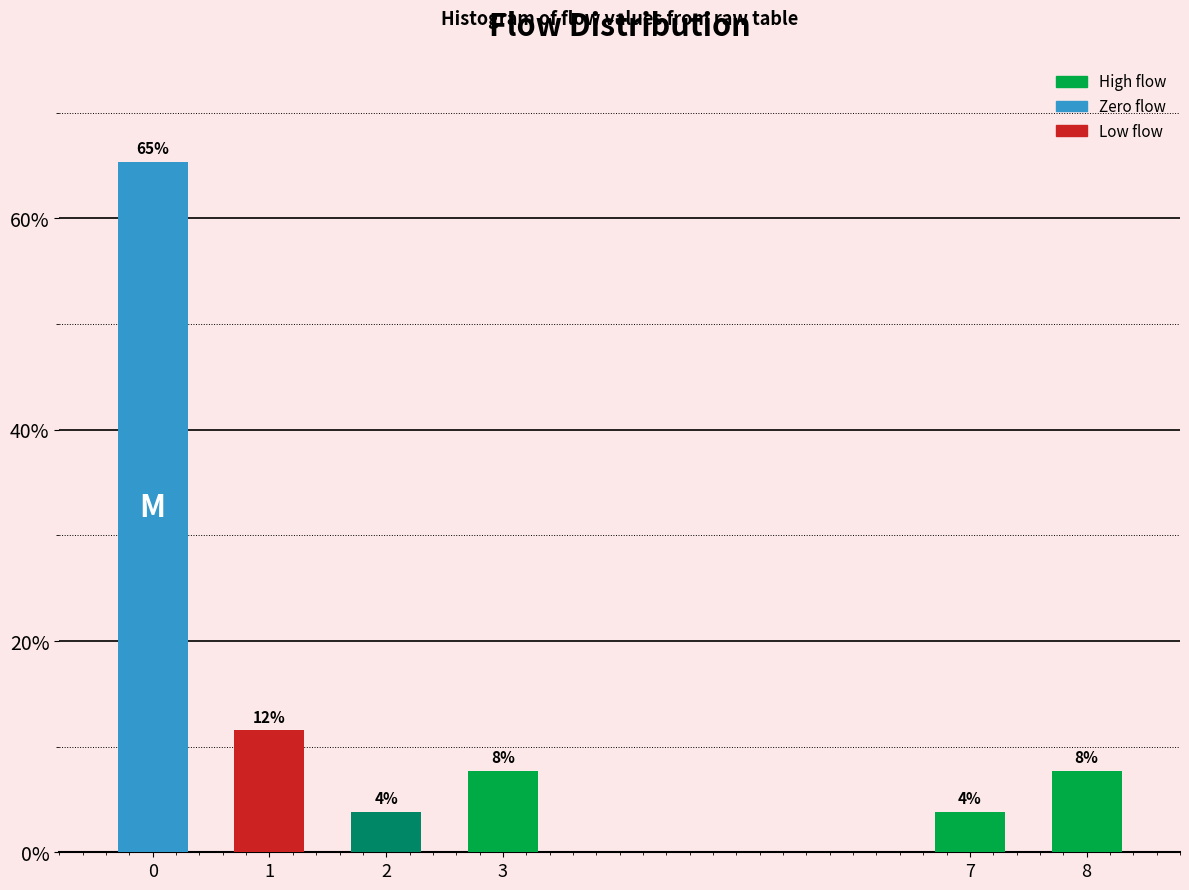

How many bars are there in total?

6